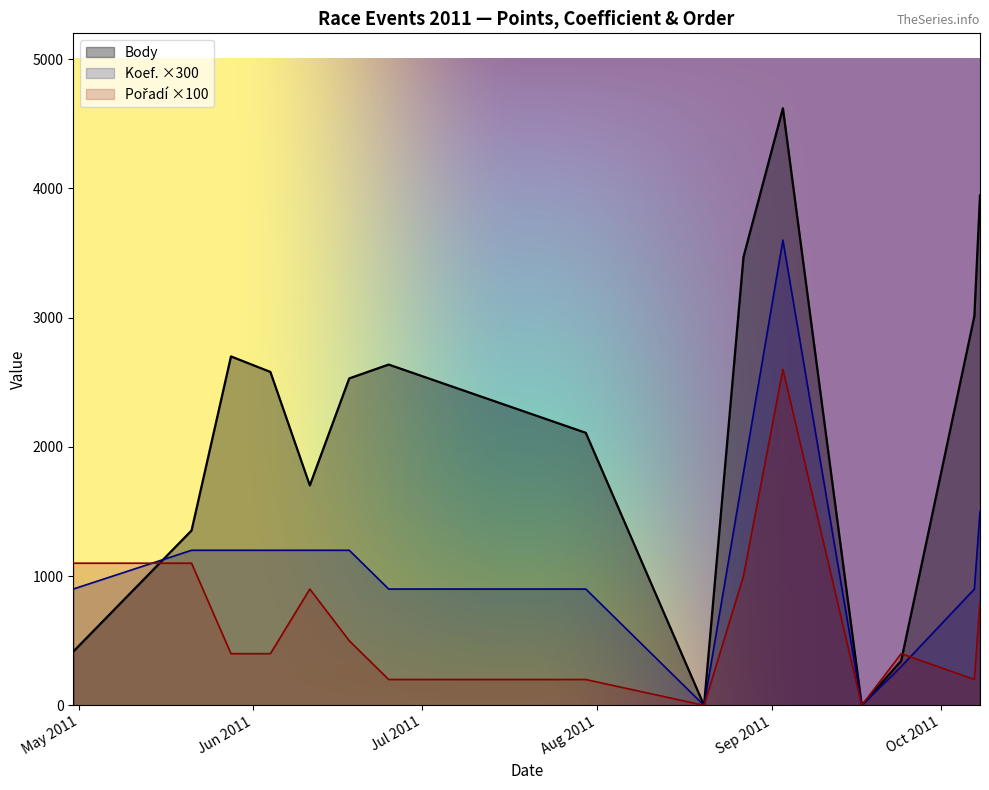

In Koef., how many points are higher than both neighbors (excluding endpoints)?

1